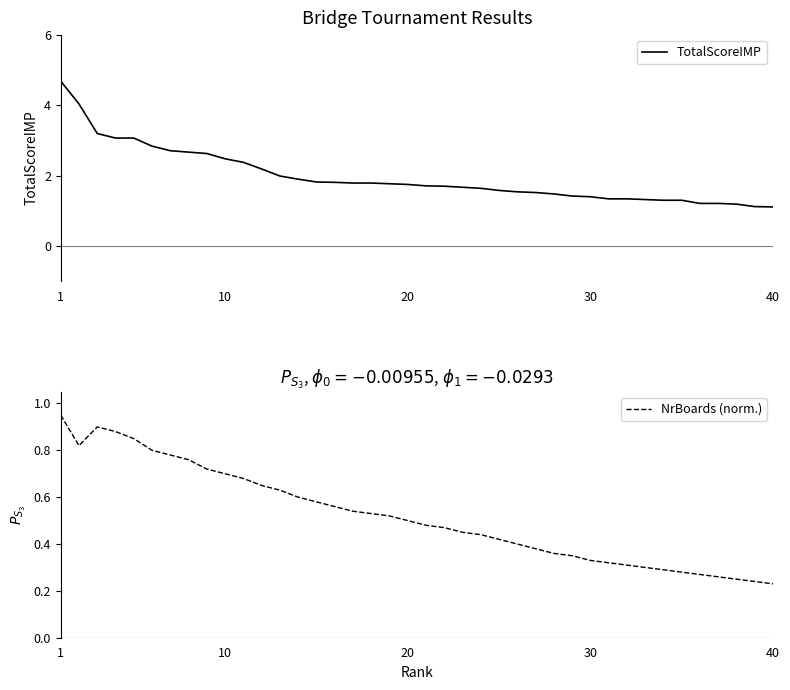

Which series changed the most between 30 and 40?

NrBoards (norm.)